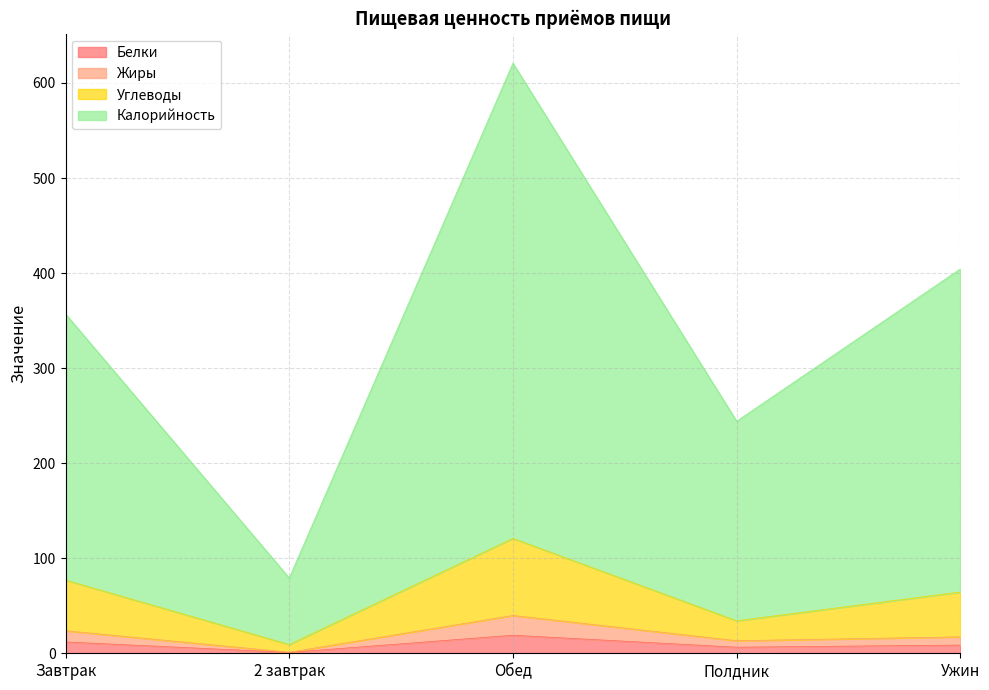

What is the highest value of the Белки series?

19.0